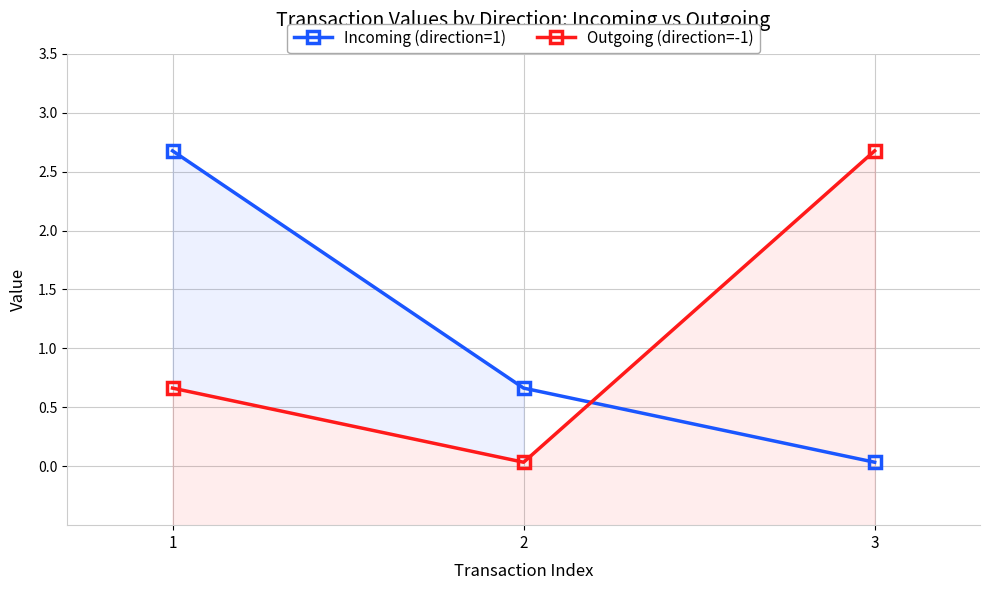

What is the average value of the Incoming (direction=1) series?

1.1